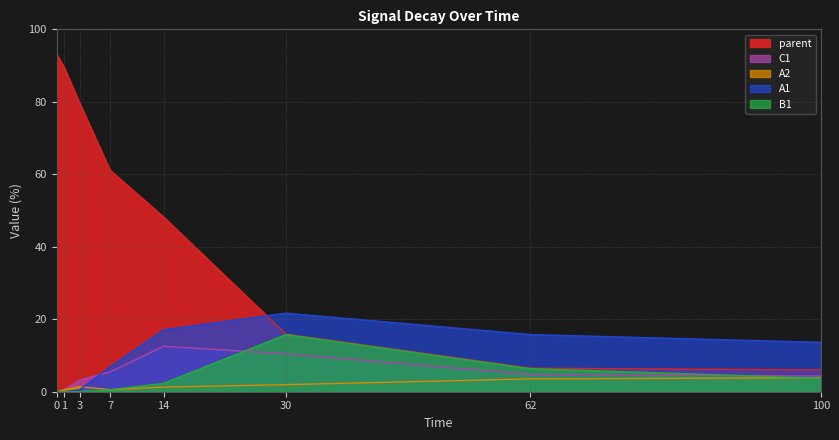

What is the maximum value for B1?

15.8